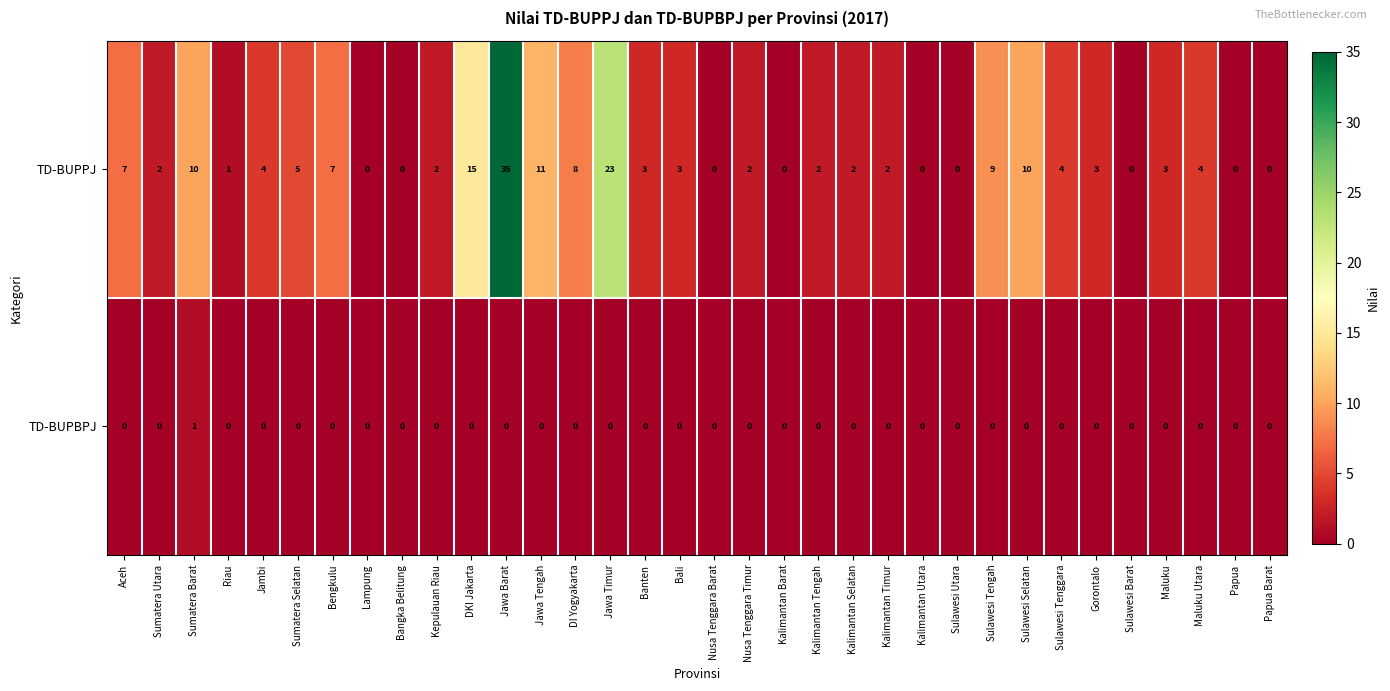

What is the sum of all TD-BUPPJ values?

177